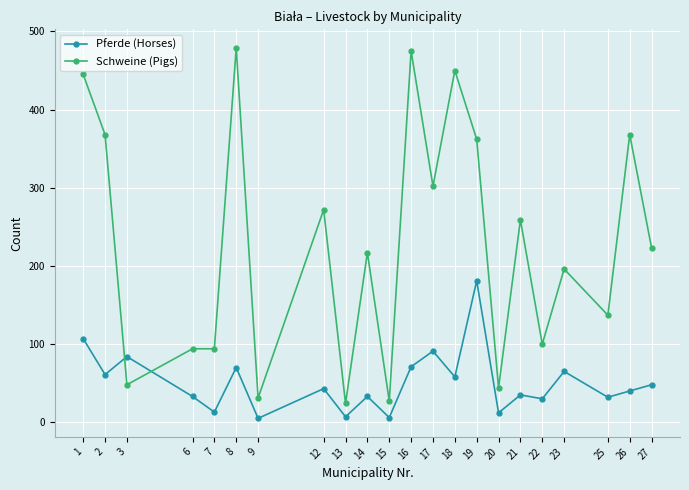

How many lines are shown in the chart?

2